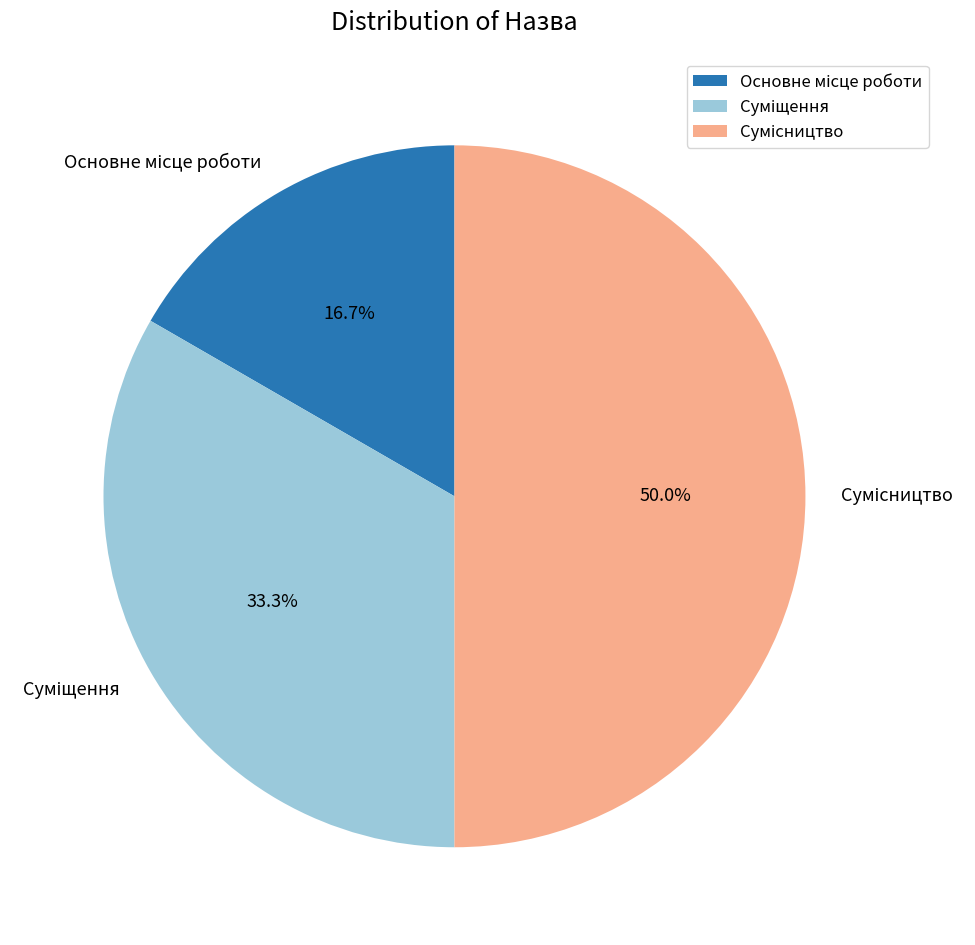

Rank the categories by value from highest to lowest.

Сумісництво, Суміщення, Основне місце роботи